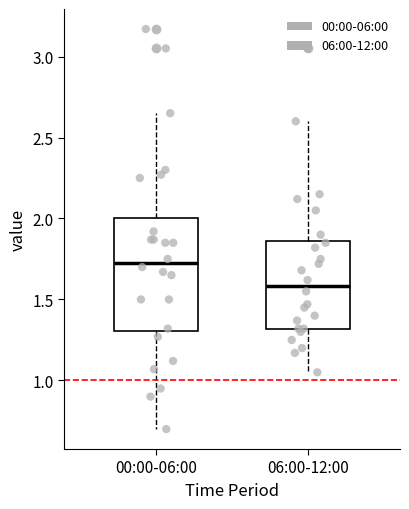

Reading left to right, transcribe this box plot: for each box, give where its median line is, the range the box spans, and where its two whiskers end, as read against the y-axis. The values are not printed on the chart, so give them approximately, as read against the axis.

00:00-06:00: median 1.75, box 1.30 to 2.00, whiskers 0.70 to 2.65
06:00-12:00: median 1.60, box 1.30 to 1.85, whiskers 1.05 to 2.60